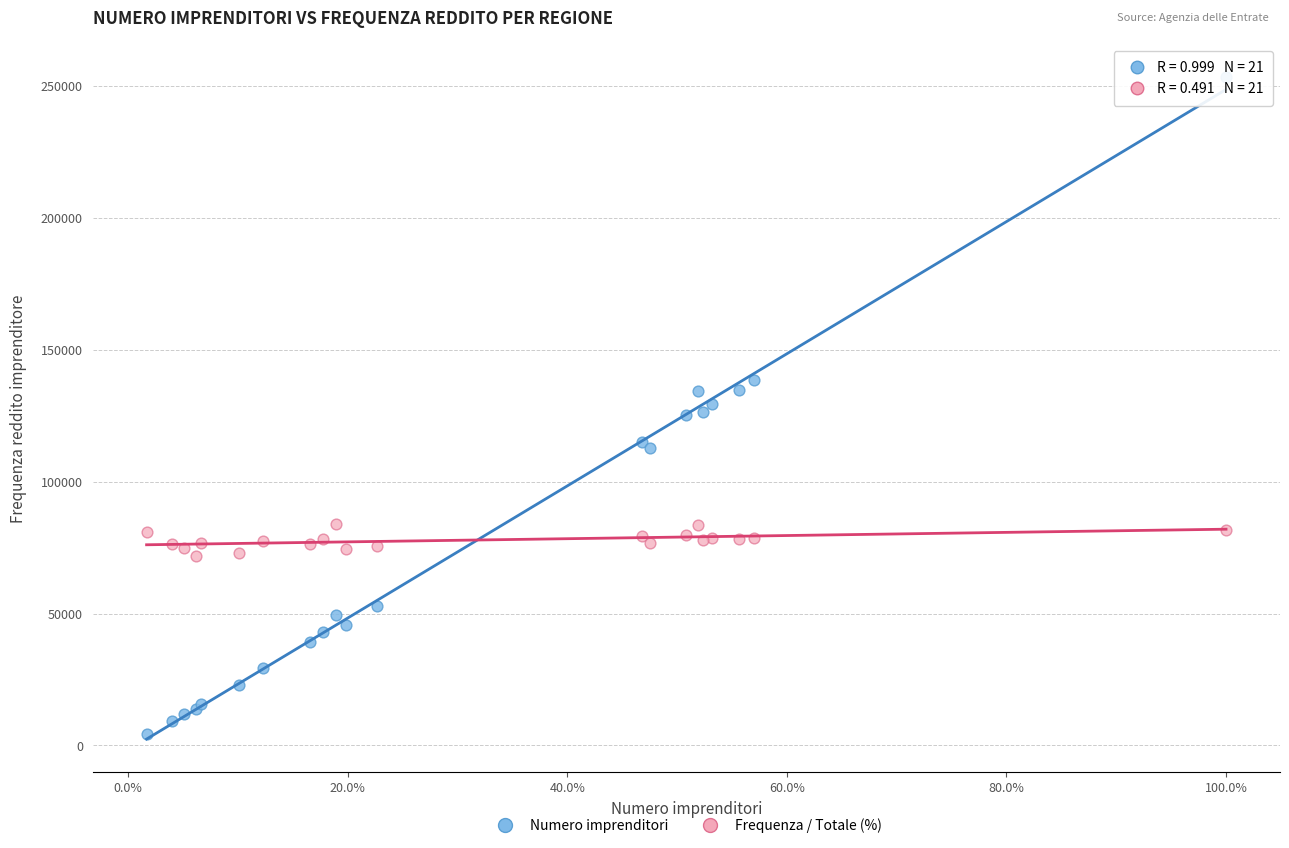

What are all the series names shown in the legend?

Numero imprenditori, Frequenza / Totale (%)